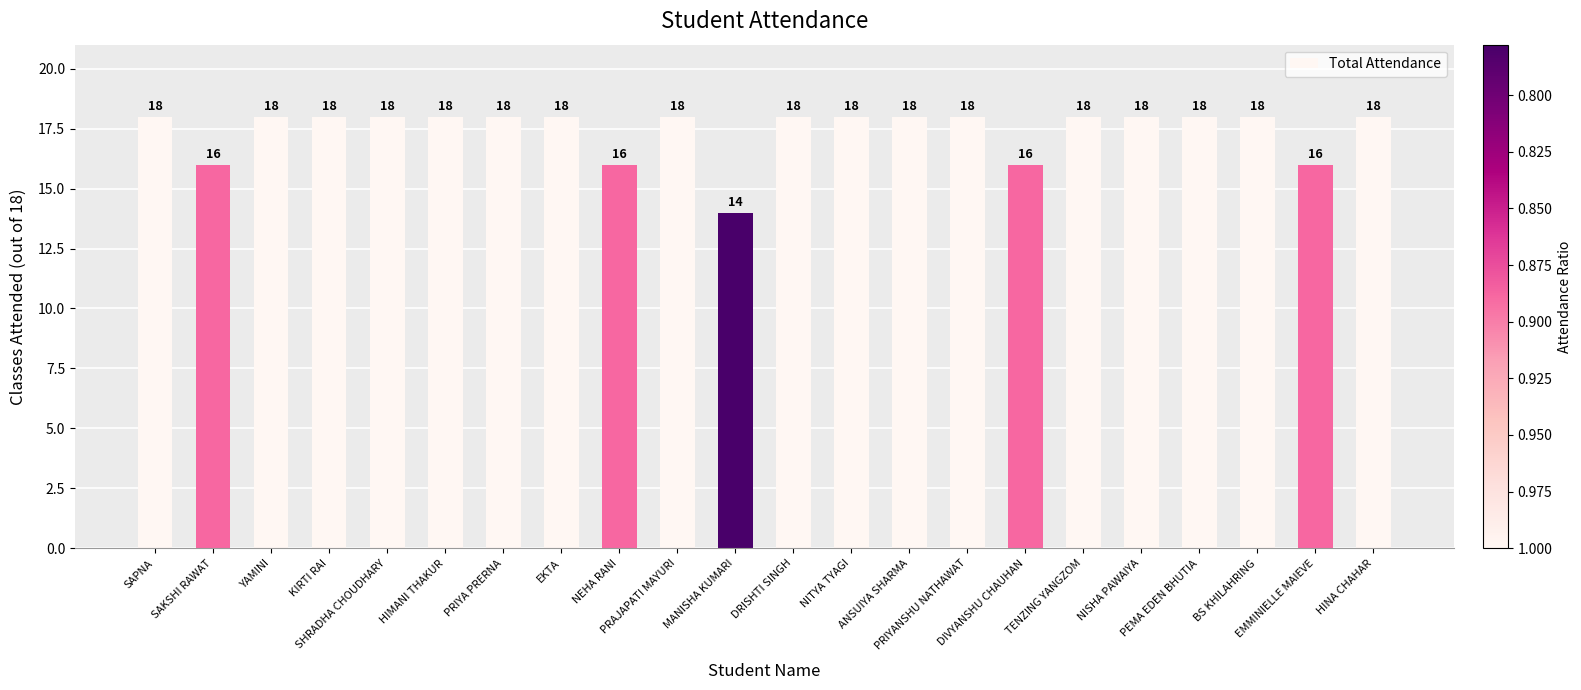

Which label corresponds to the smallest value in the chart?

MANISHA KUMARI